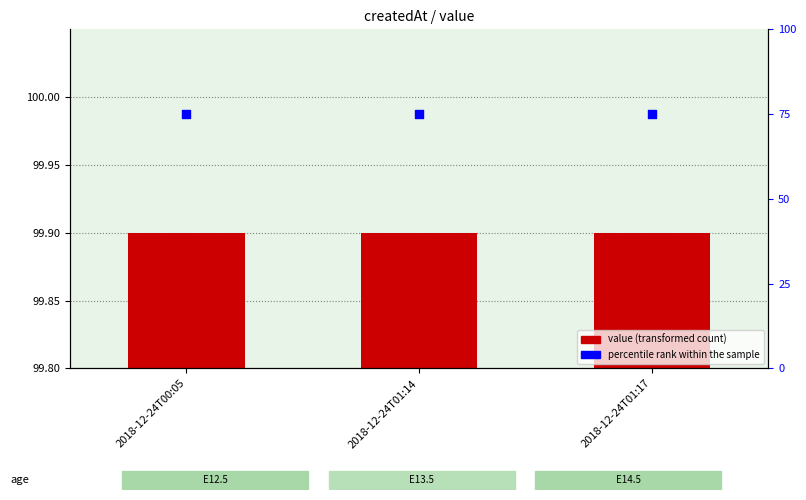

Is the value of percentile rank within the sample at 2018-12-24T01:14 greater than the value of value at 2018-12-24T01:14?

Yes